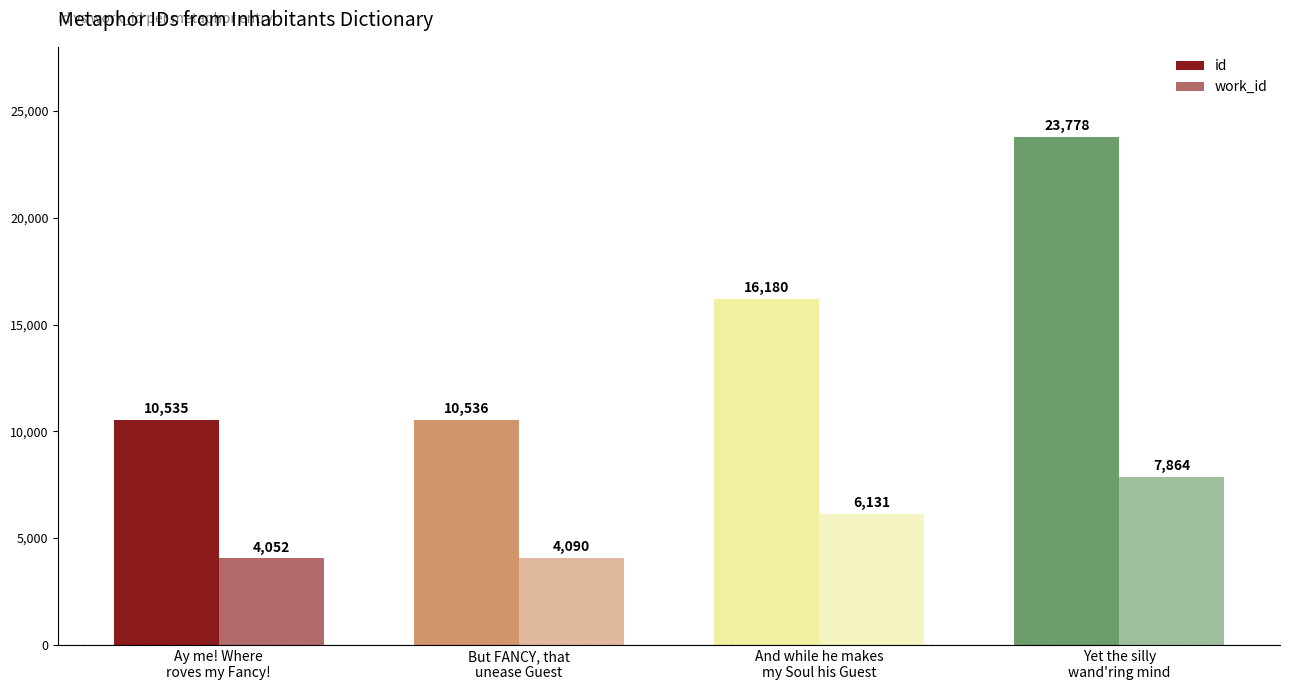

What is the value of the work_id bar at the 4th from the left?

7864